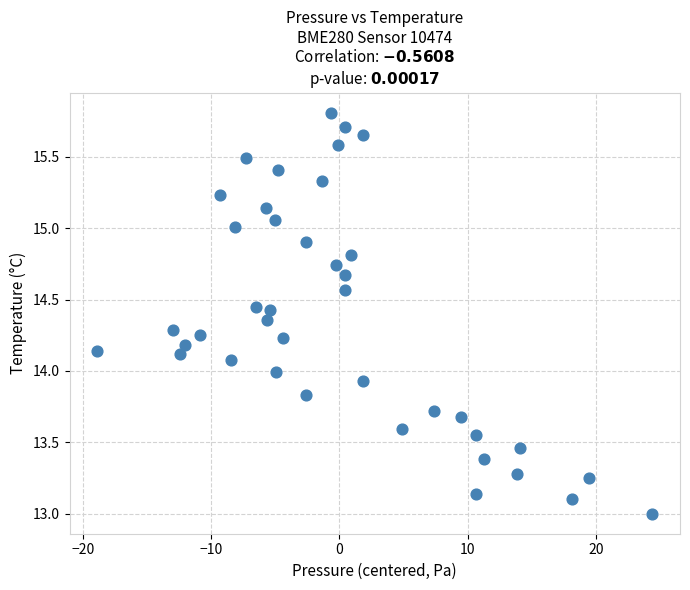

What is the range of X values (max minus min)?

43.3